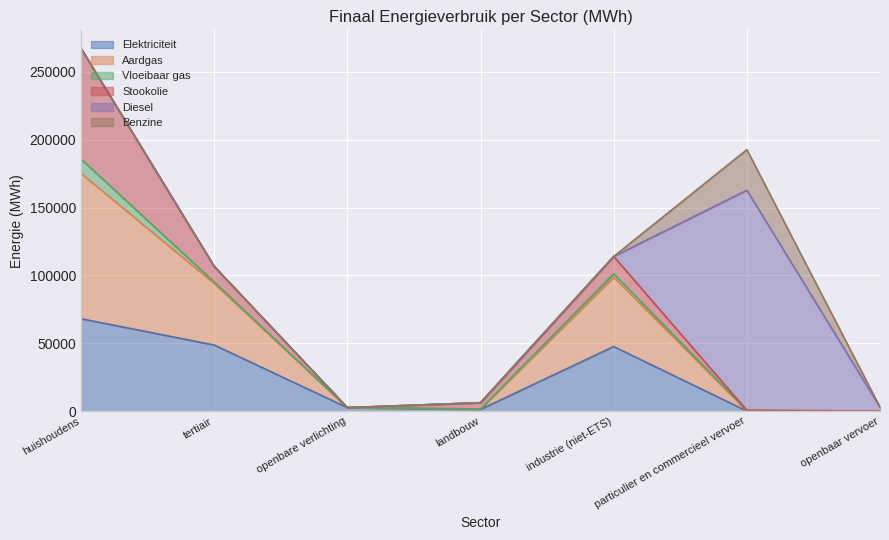

True or false: Elektriciteit has a value of 68071.3 at huishoudens.

True